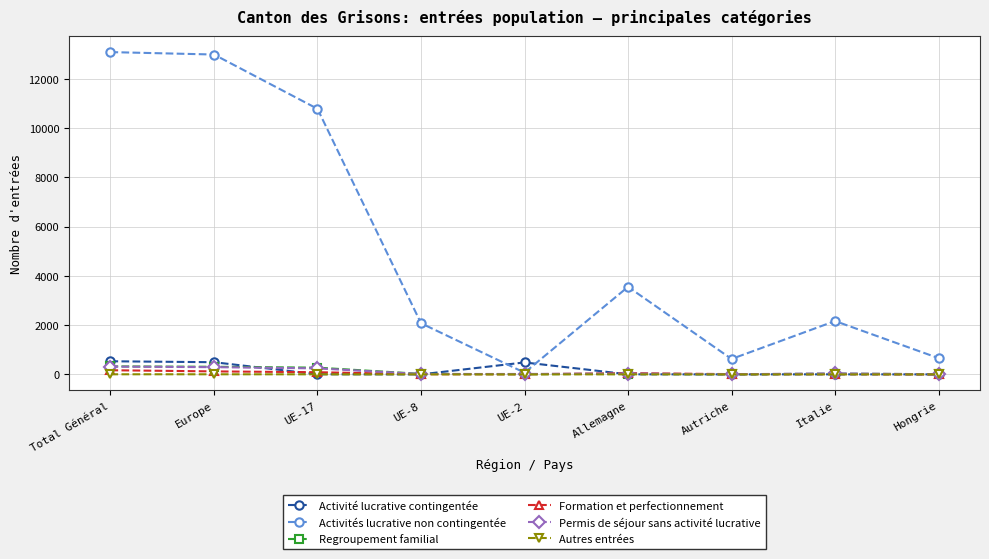

Count the number of categories in the chart.

9